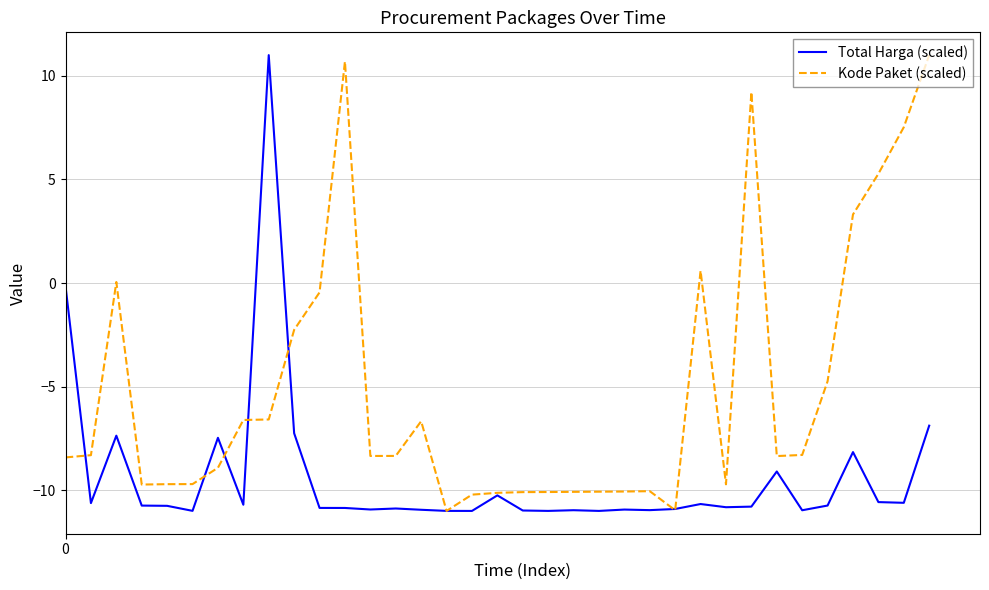

Which series has the largest total across all categories?

Kode Paket (scaled)